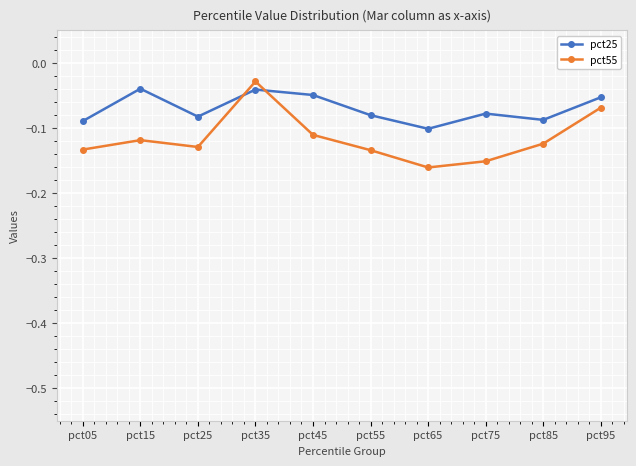

What is the sum of all pct55 values?

-1.2